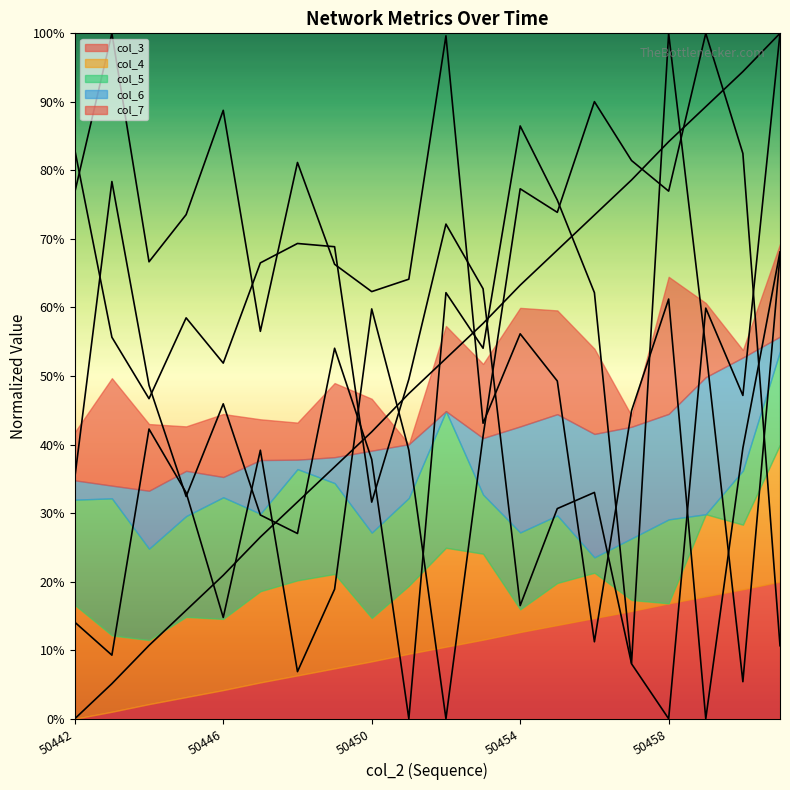

How many intersections are there between col_6 (line) and col_4 (line)?

4